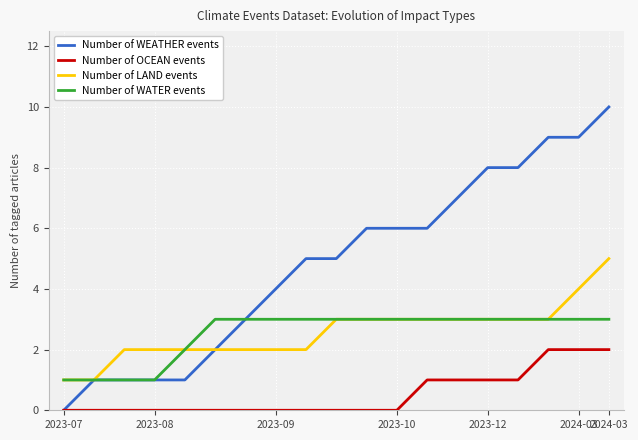

Which series has the widest spread of values?

Number of WEATHER events